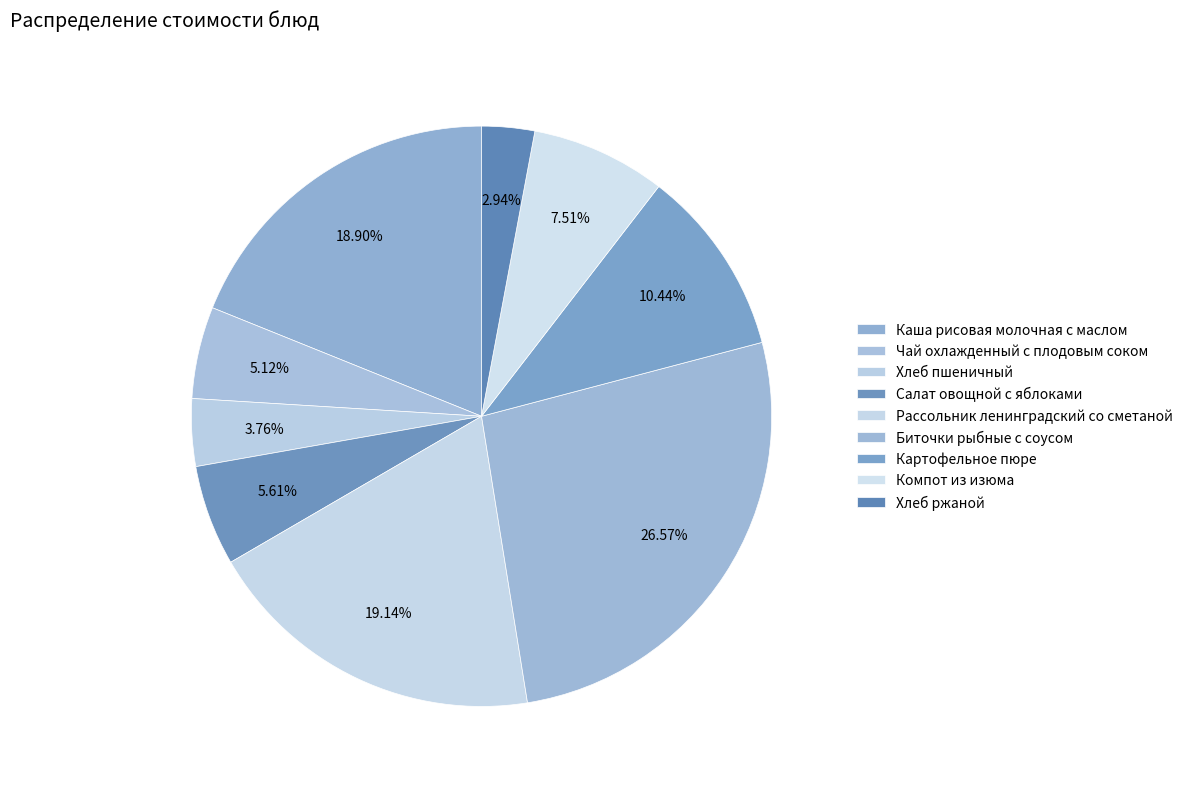

Which slice is the largest?

Биточки рыбные с соусом